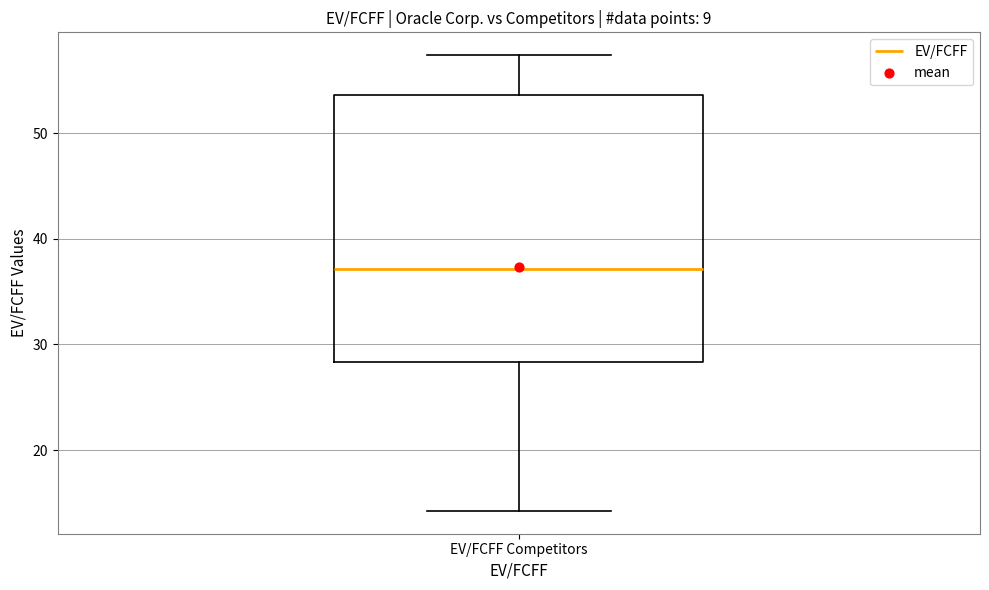

Transcribe this box plot: give where the median line is, the range the box spans, and where the two whiskers end, as read against the y-axis. The values are not printed on the chart, so give them approximately, as read against the axis.

median 37, box 28 to 54, whiskers 14 to 57